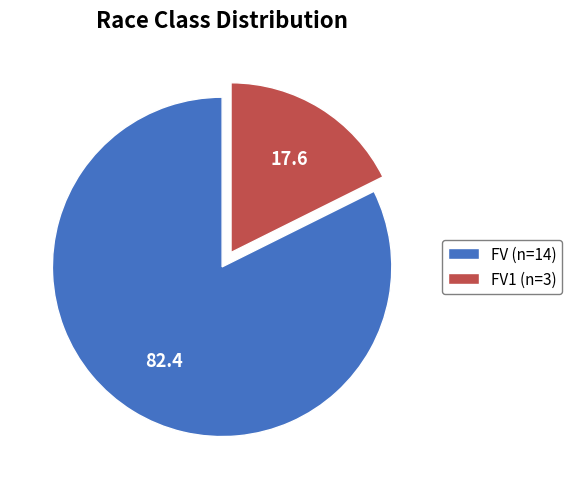

How many segments does this pie chart have?

2